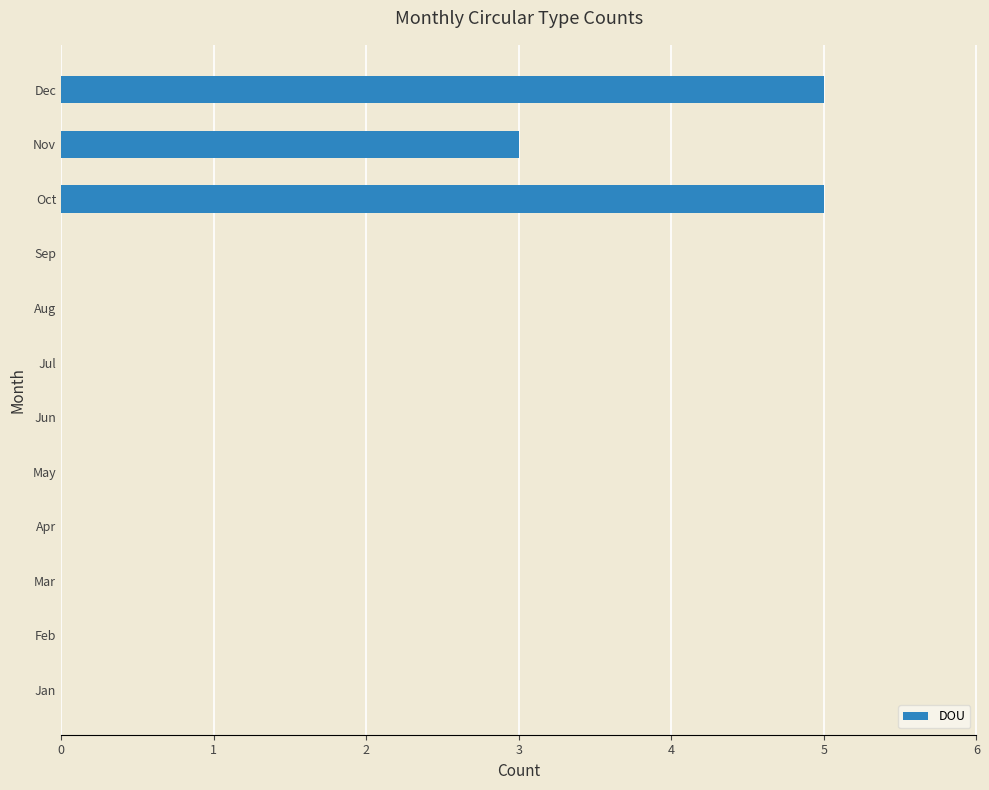

Is it true that the value at Feb is 0?

True